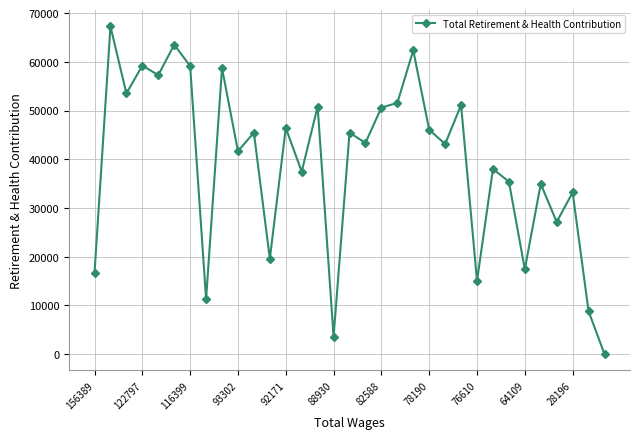

What is the greatest value displayed?

67268